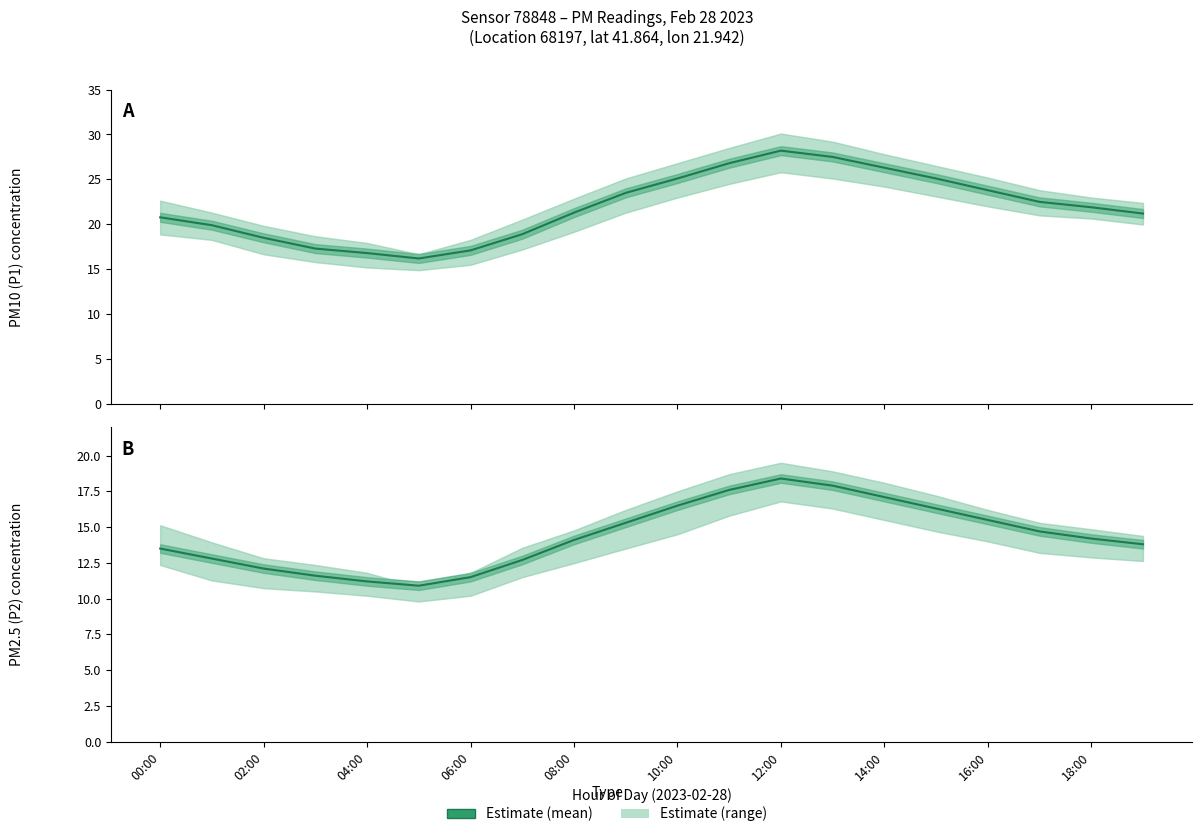

The value of P1 (PM10) Estimate at 06:00 is 27.4. True or false?

False